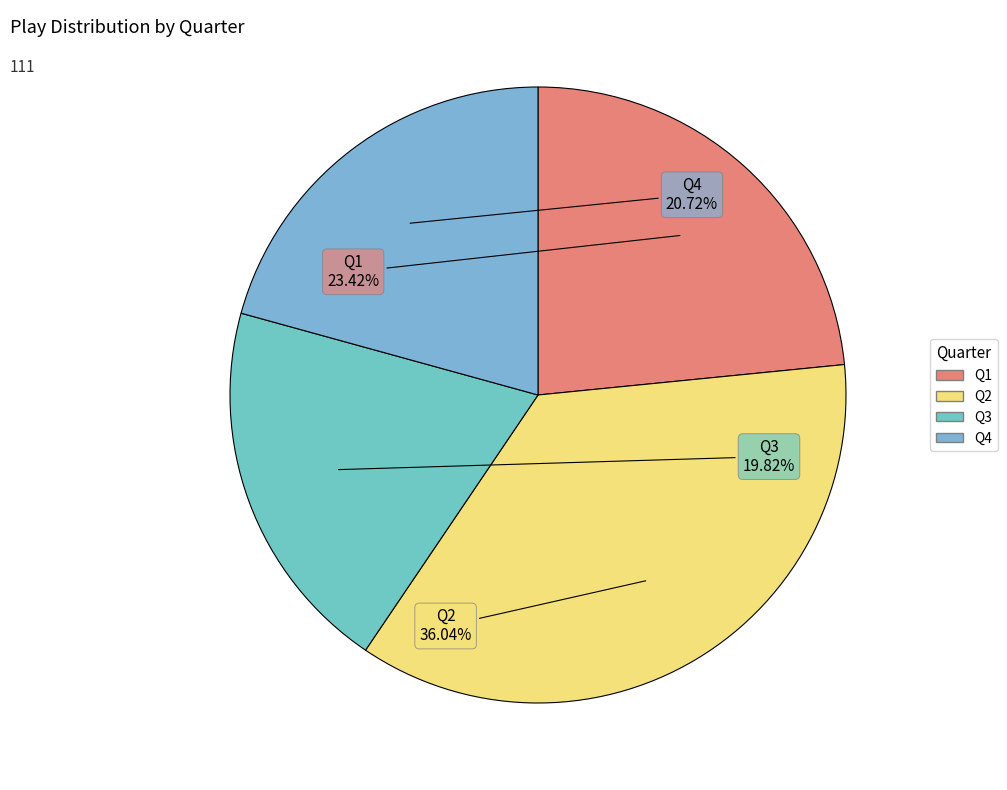

Is it true that Q2 is 43% of the pie?

False